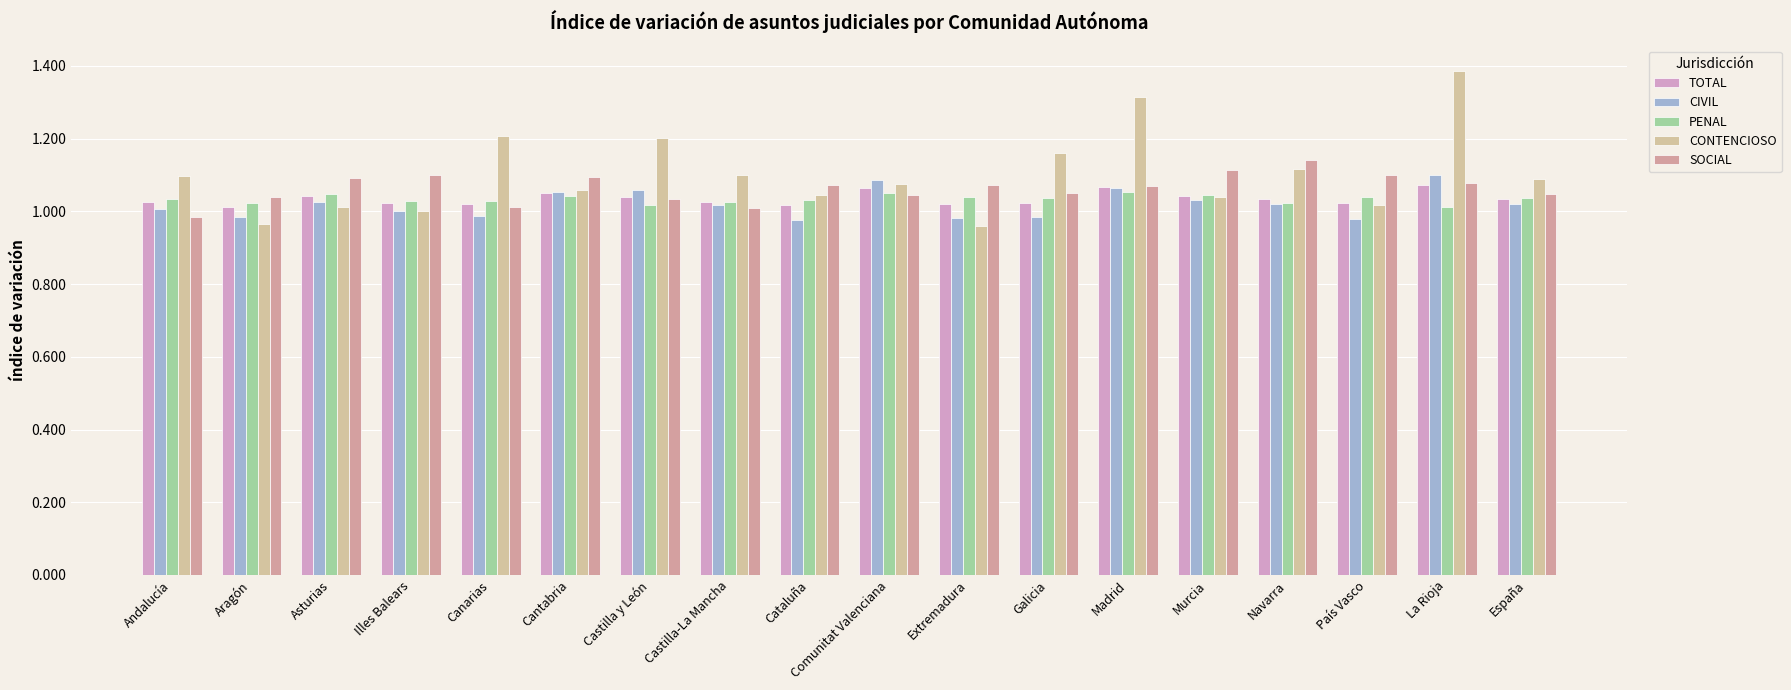

Reading right to left, extract all data points from this chart.

TOTAL: 1.0	1.1	1.0	1.0	1.0	1.1	1.0	1.0	1.1	1.0	1.0	1.0	1.1	1.0	1.0	1.0	1.0	1.0
CIVIL: 1.0	1.1	1.0	1.0	1.0	1.1	1.0	1.0	1.1	1.0	1.0	1.1	1.1	1.0	1.0	1.0	1.0	1.0
PENAL: 1.0	1.0	1.0	1.0	1.0	1.1	1.0	1.0	1.0	1.0	1.0	1.0	1.0	1.0	1.0	1.0	1.0	1.0
CONTENCIOSO: 1.1	1.4	1.0	1.1	1.0	1.3	1.2	1.0	1.1	1.0	1.1	1.2	1.1	1.2	1.0	1.0	1.0	1.1
SOCIAL: 1.0	1.1	1.1	1.1	1.1	1.1	1.0	1.1	1.0	1.1	1.0	1.0	1.1	1.0	1.1	1.1	1.0	1.0